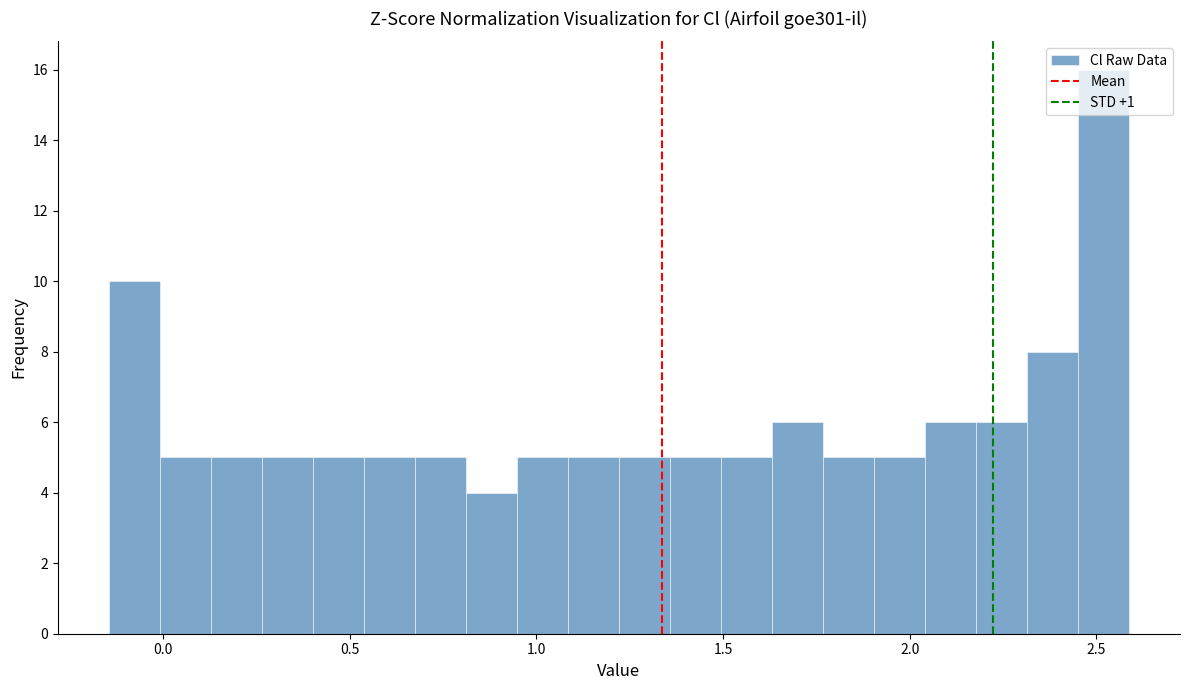

Read against the x-axis, roughly where is the centre of the tallest bar?

2.50